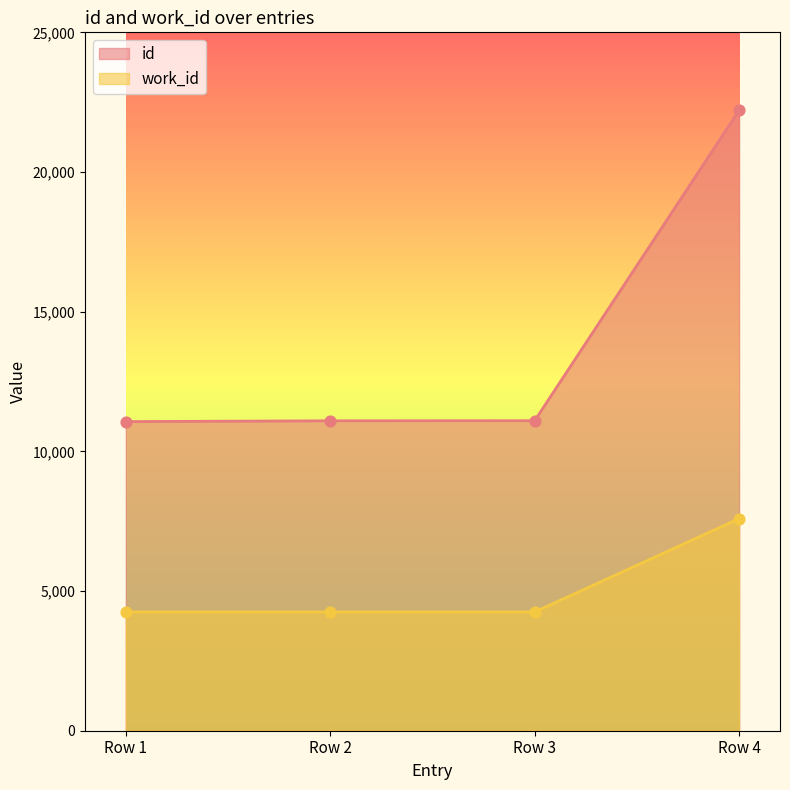

At how many categories does at least one series exceed 12752?

1